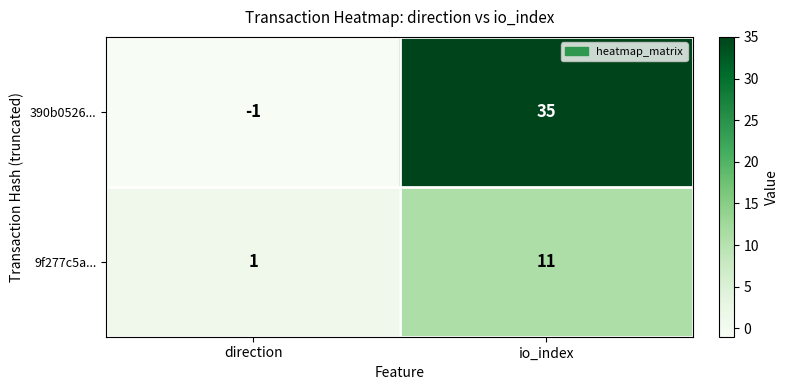

How many categories are shown in the chart?

2